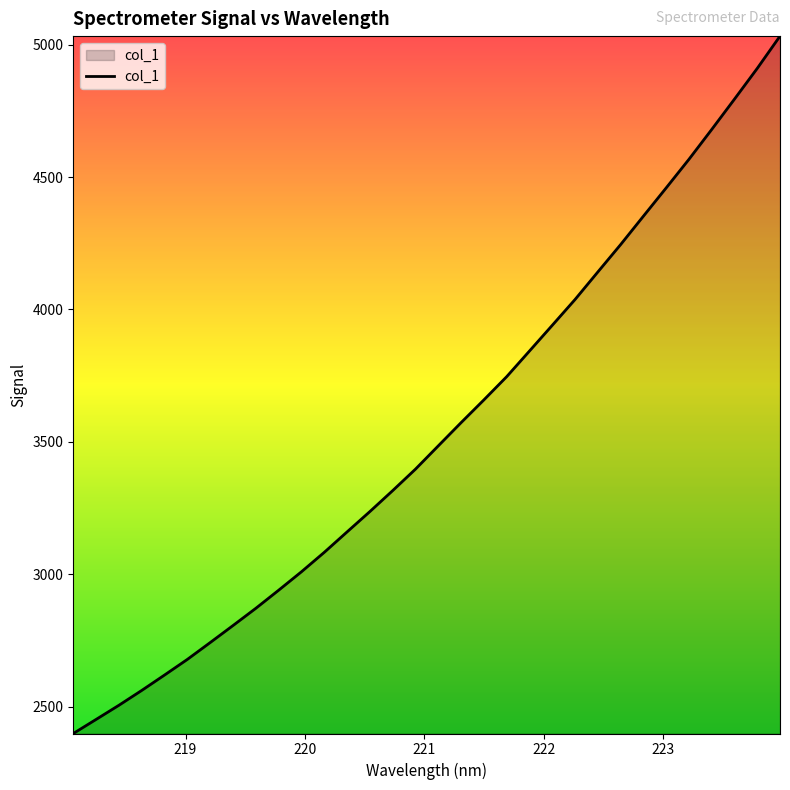

How many lines are shown in the chart?

1